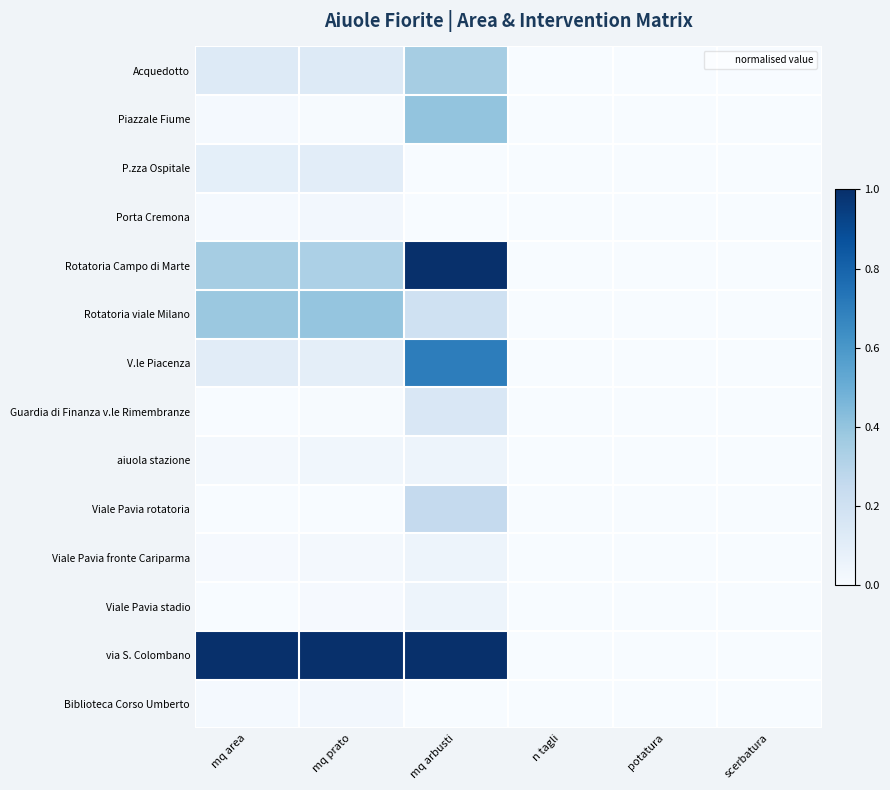

Count the number of data series in this chart.

14